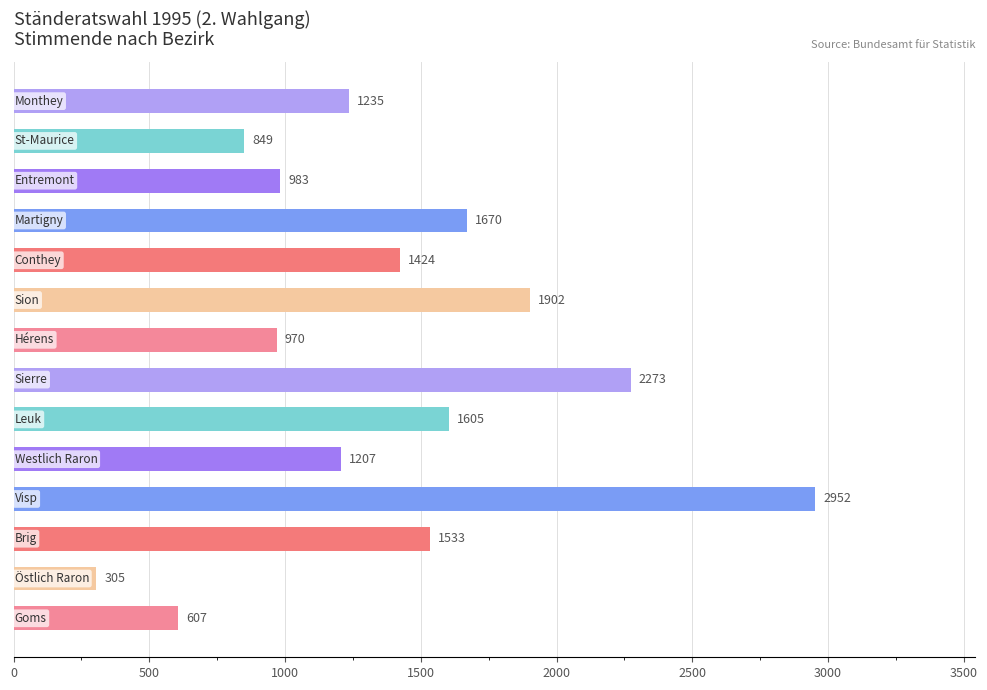

How many categories are shown in the chart?

14